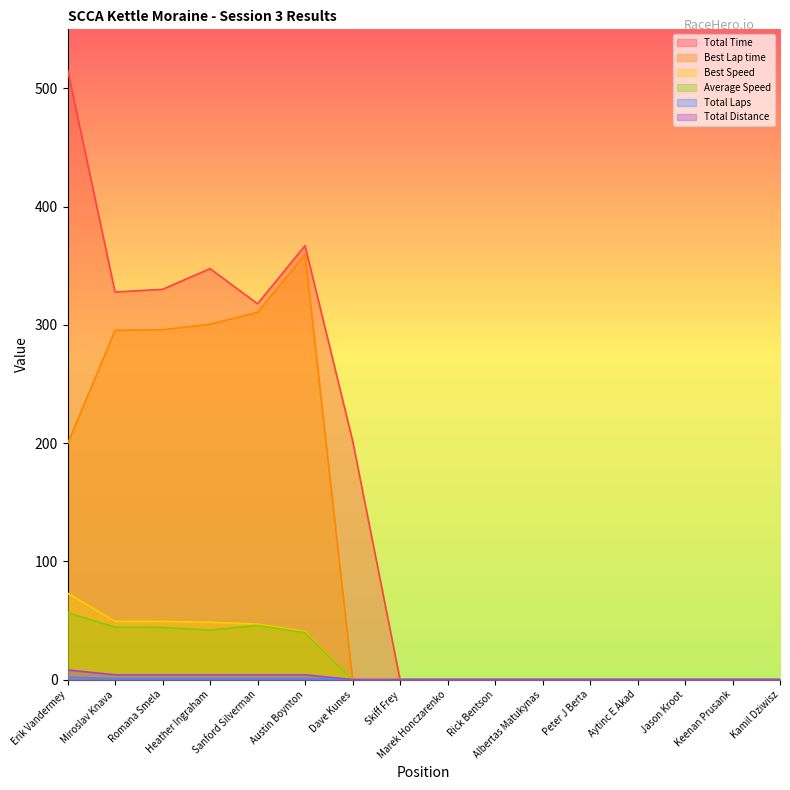

Is the value of Average Speed at Erik Vandermey greater than the value of Total Time at Keenan Prusank?

Yes